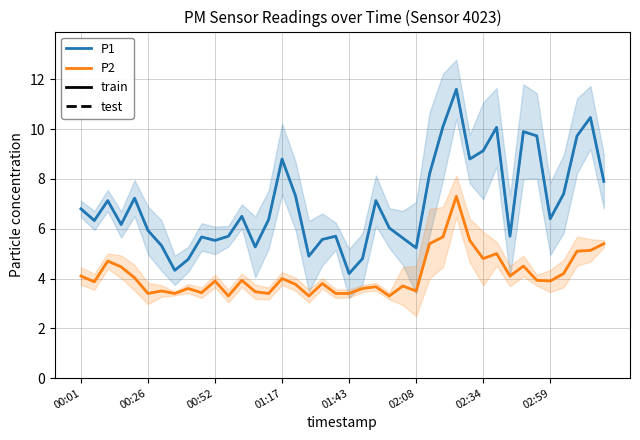

How many lines are shown in the chart?

4